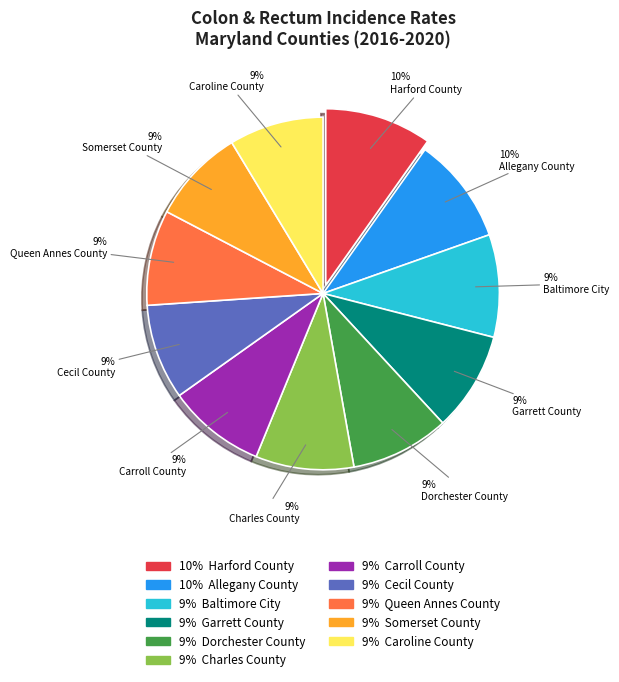

To the nearest percent, what is the difference between the largest and smallest slice percentages?

1%